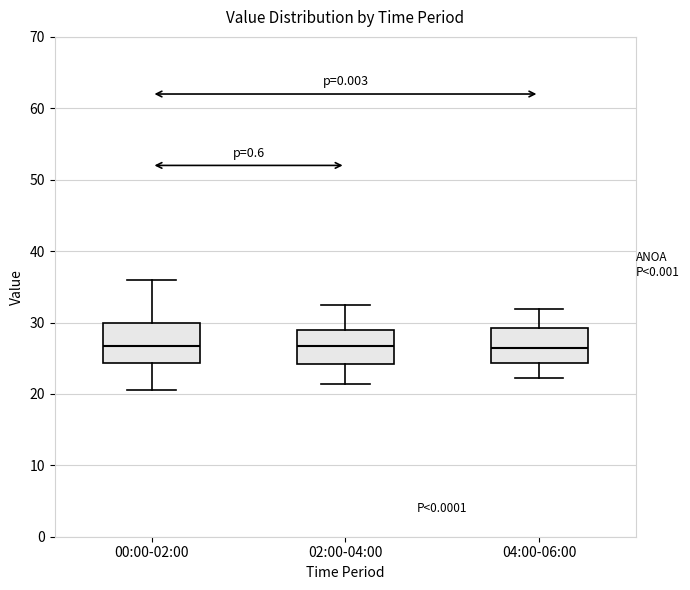

Reading left to right, read every box against the y-axis: the position of its median line, the range the box covers, and the ends of its whiskers. The values are not printed on the chart, so give them approximately, as read against the axis.

00:00-02:00: median 27, box 24 to 30, whiskers 21 to 36
02:00-04:00: median 27, box 24 to 29, whiskers 21 to 32
04:00-06:00: median 26, box 24 to 29, whiskers 22 to 32